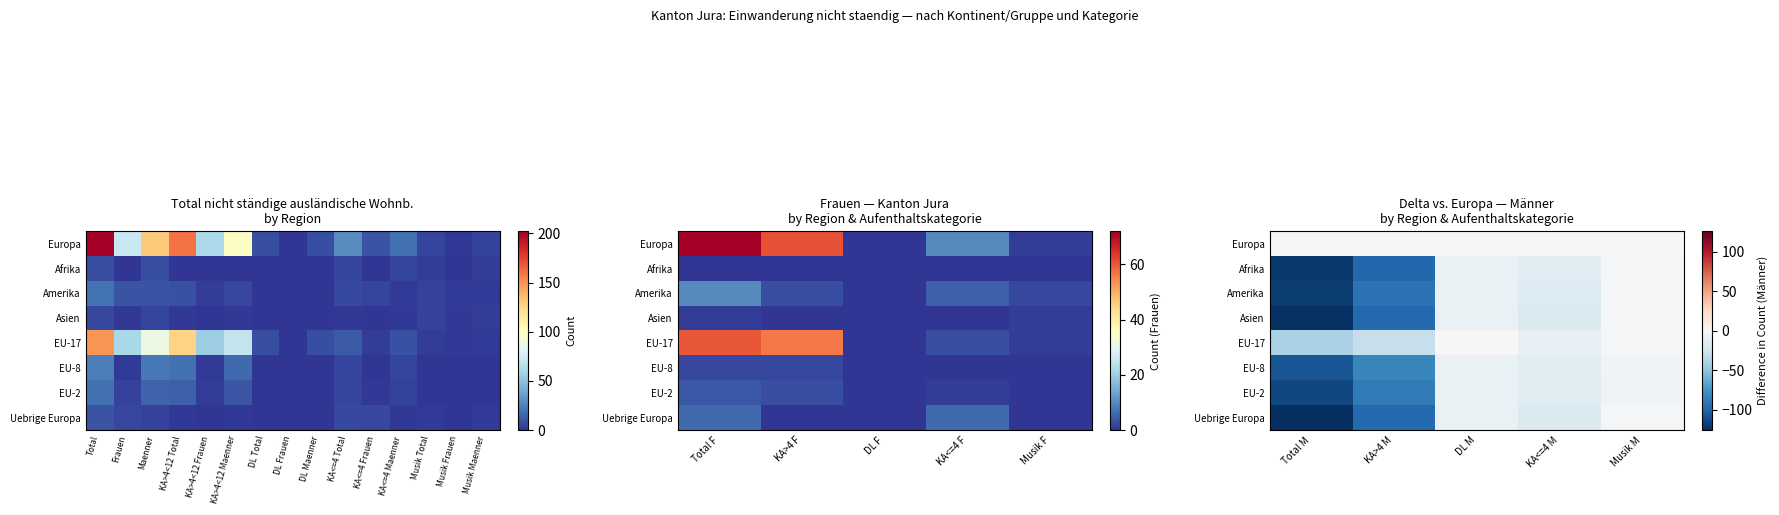

Rank the series by their maximum value, from lowest to highest.

EU-8, EU-2, Amerika, Uebrige Europa, Afrika, Asien, Europa, EU-17